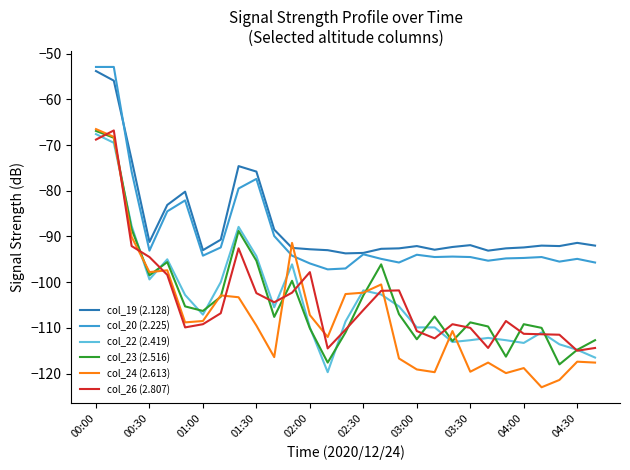

What is the highest value of the col_26 (2.807) series?

-66.8